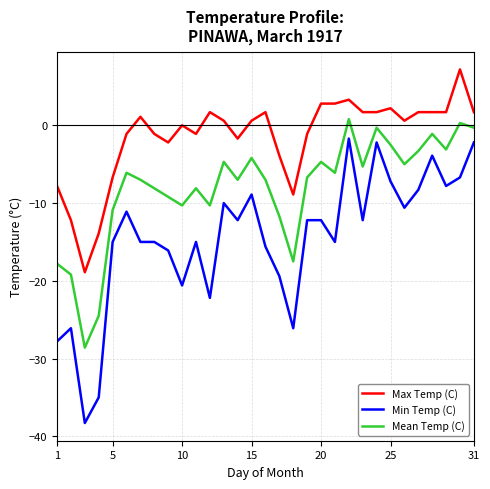

How many lines are shown in the chart?

3